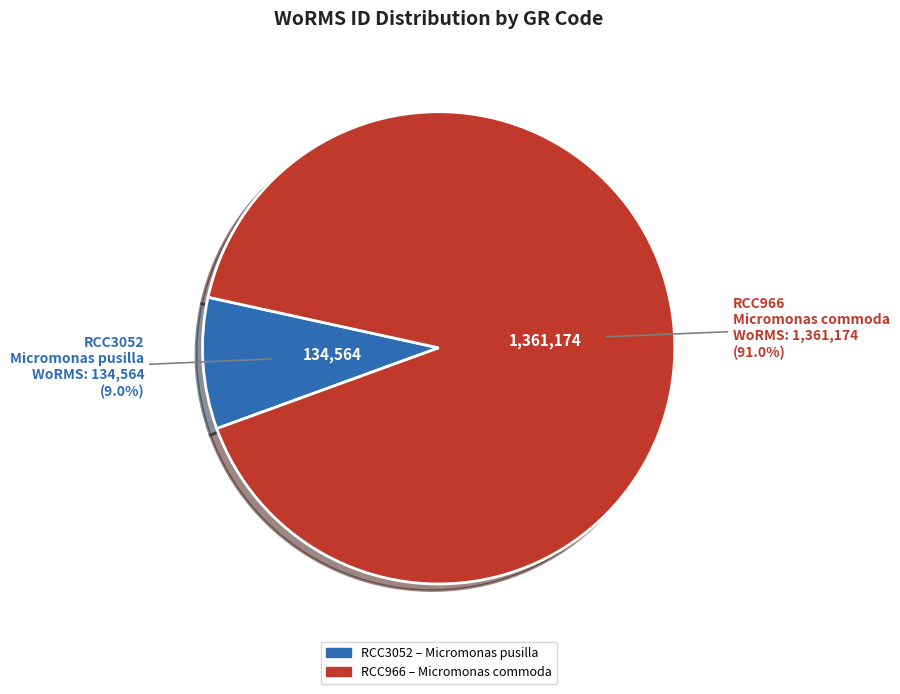

To the nearest percent, what is the average slice percentage?

50%